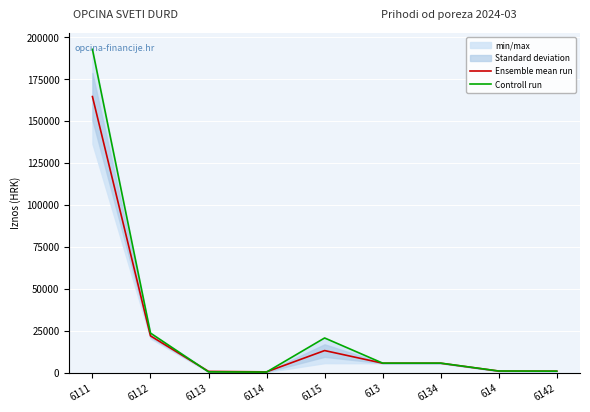

Reading right to left, list all the values displayed in this chart.

Ensemble mean run: 881.7	925.2	5611.0	5611.0	13150.3	449.6	723.0	21911.8	164584.0
Controll run: 866.3	953.3	5654.6	5654.6	20654.7	336.1	427.5	23578.5	192738.4